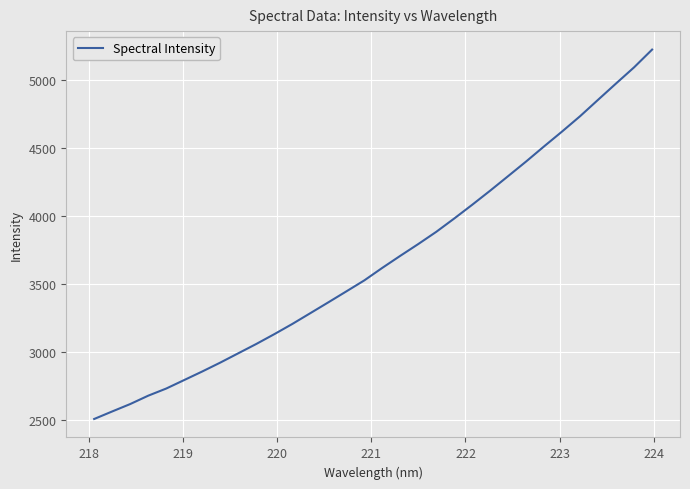

What is the maximum value shown in the chart?

5225.7